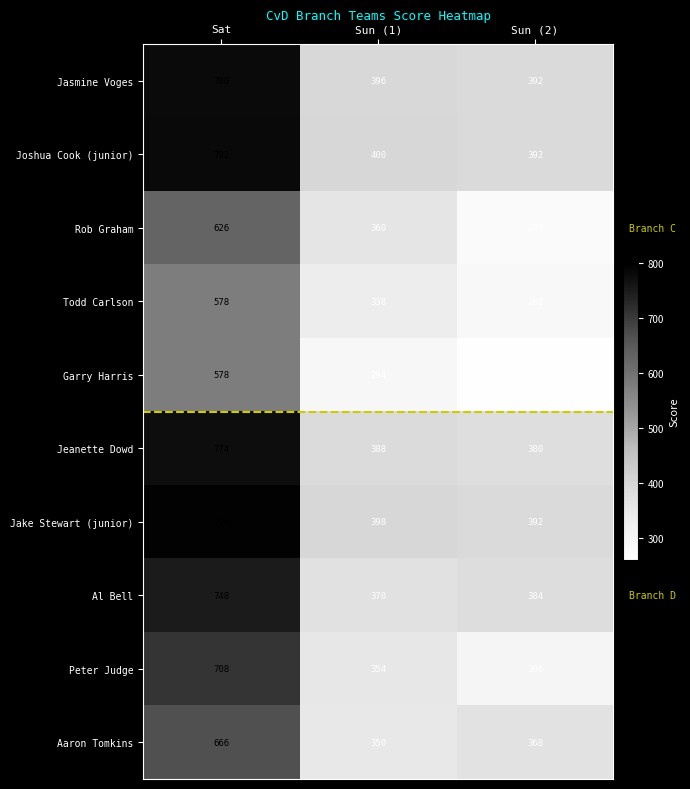

Which series has the largest total across all categories?

Jake Stewart (junior)